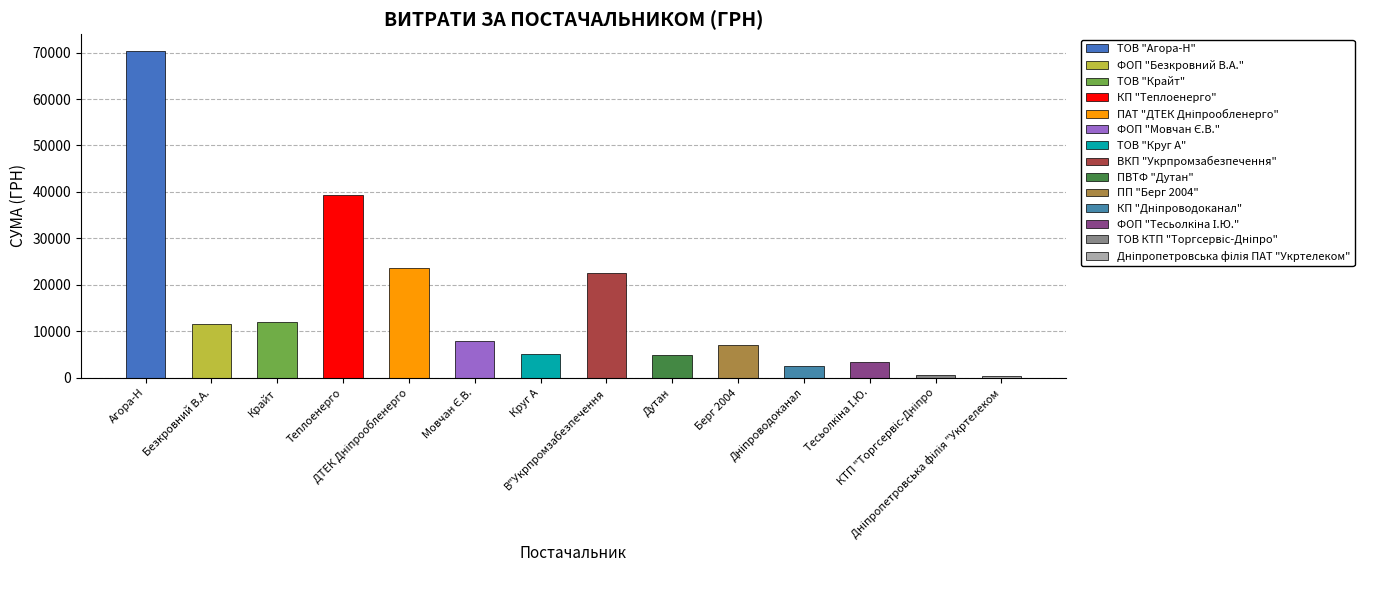

How many bars are there in total?

14